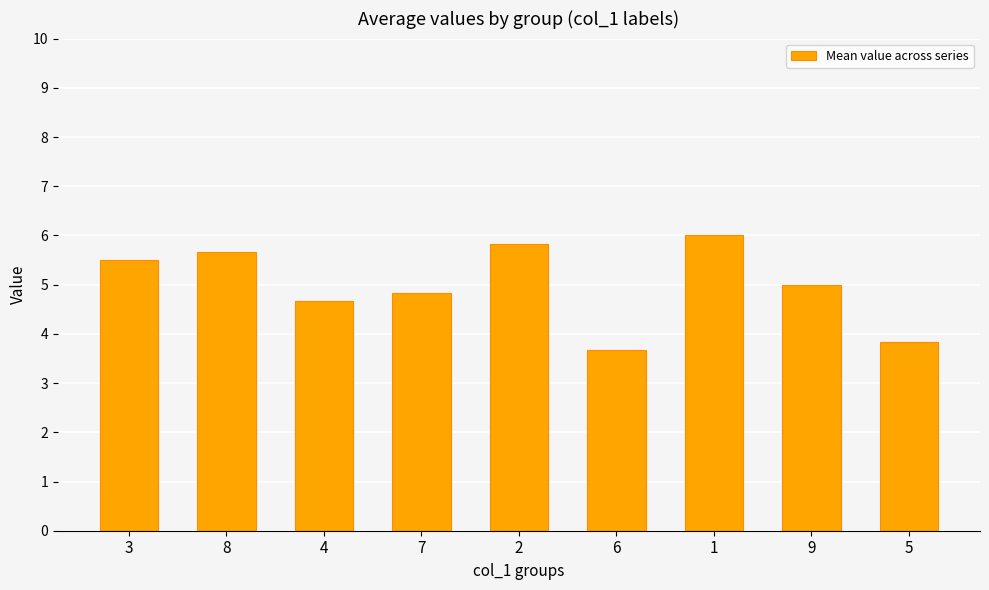

The value at 6 is 1.1. True or false?

False